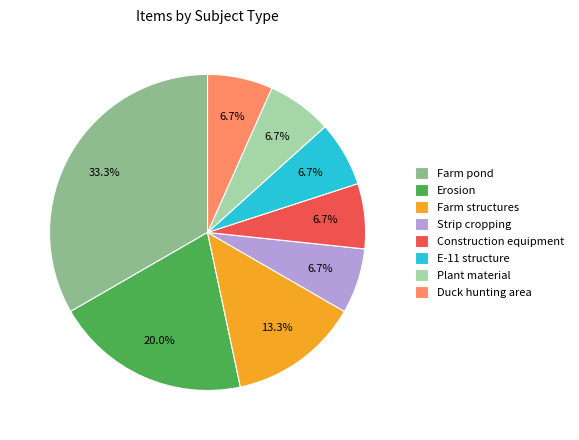

Does any single category account for the majority?

No